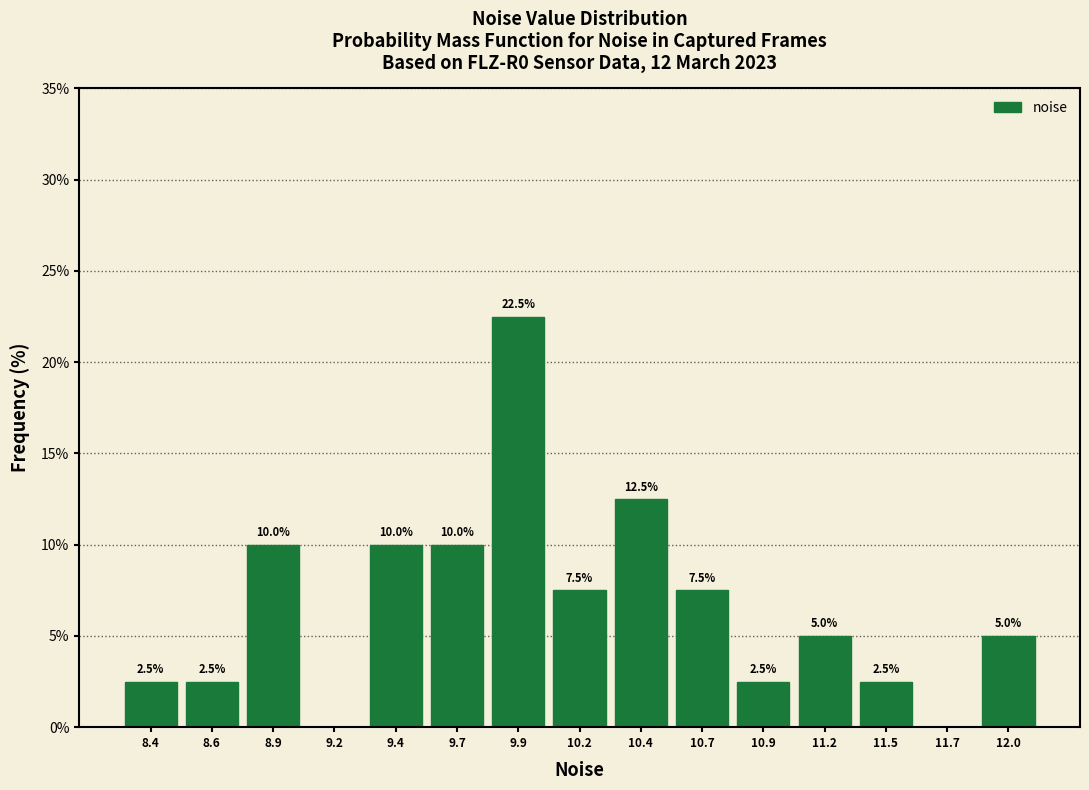

Reading right to left, list all the values displayed in this chart.

12.0=5.0	11.7=0.0	11.5=2.5	11.2=5.0	10.9=2.5	10.7=7.5	10.4=12.5	10.2=7.5	9.9=22.5	9.7=10.0	9.4=10.0	9.2=0.0	8.9=10.0	8.6=2.5	8.4=2.5